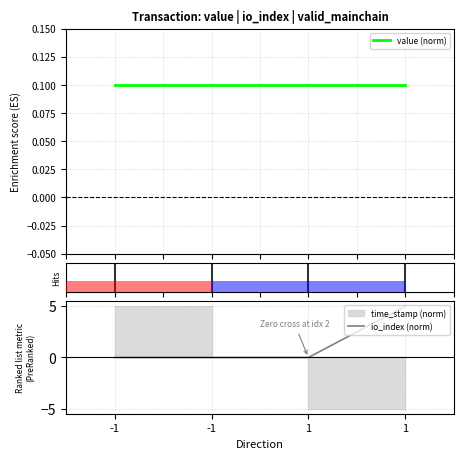

Reading left to right, transcribe all the data shown in this chart.

value (norm): -1=0.1	-1=0.1	1=0.1	1=0.1
io_index (norm): -1=0.0	-1=0.0	1=0.0	1=5.0